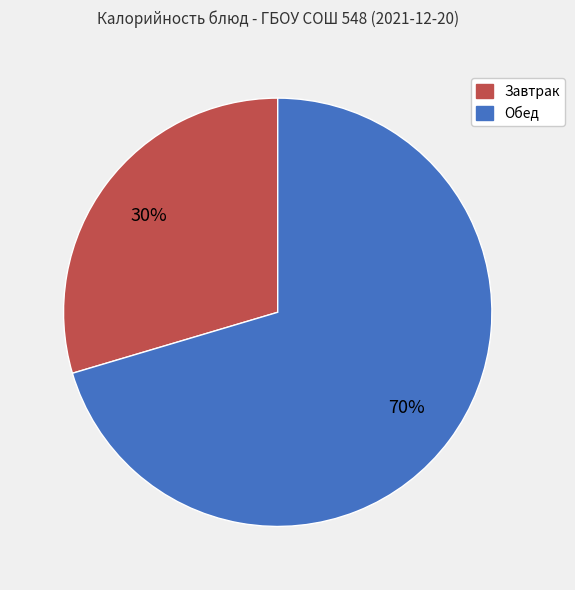

How many segments does this pie chart have?

2